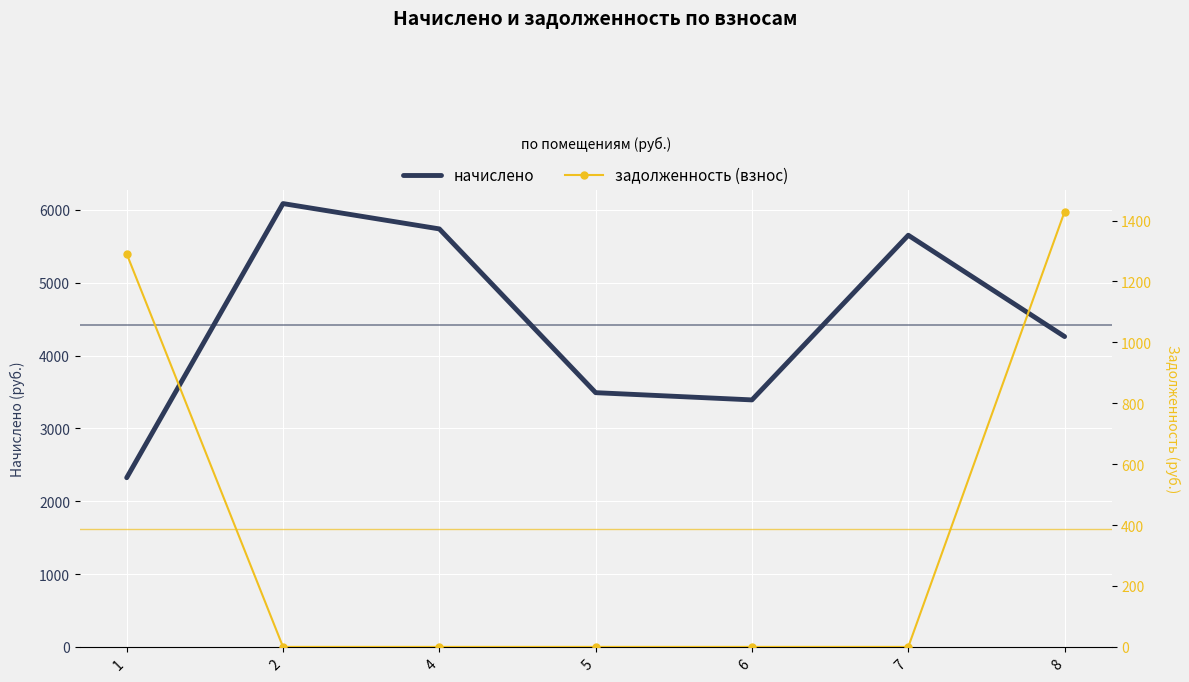

True or false: задолженность (взнос) has more than 0 points higher than both neighbors.

False